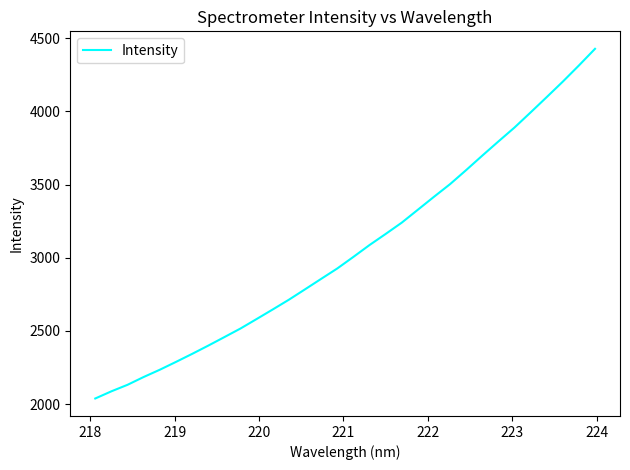

What is the greatest value displayed?

4428.0